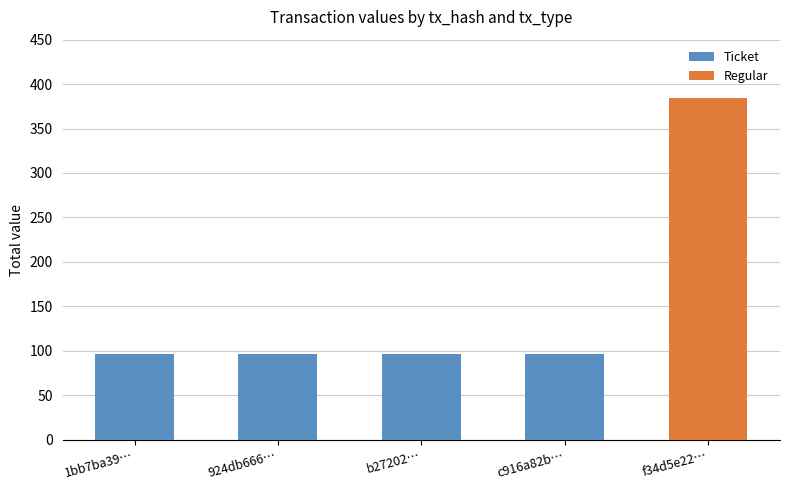

Is the value of Ticket at b27202… greater than the value of Regular at 1bb7ba39…?

Yes